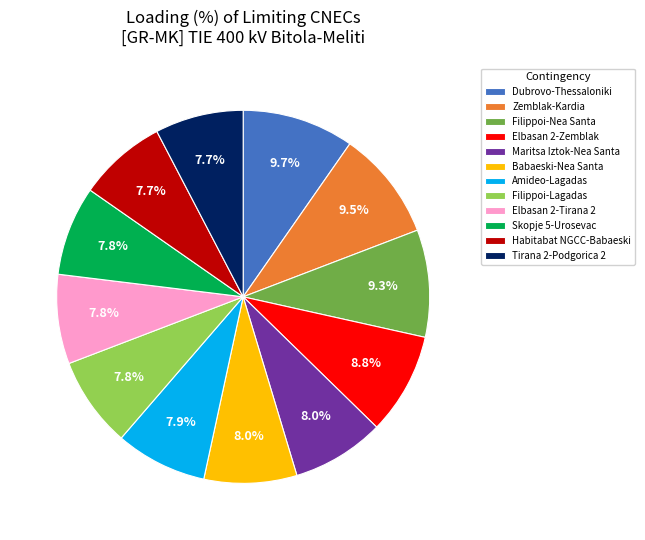

Approximately how many times larger is the value at Filippoi-Lagadas compared to Elbasan 2-Tirana 2?

1.0